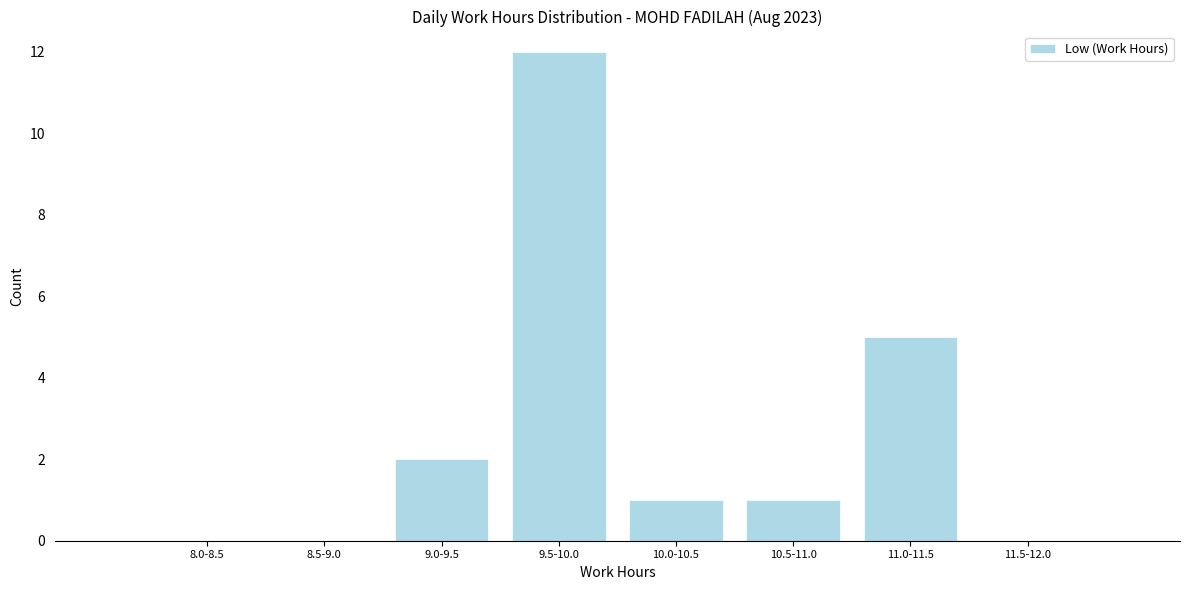

Reading left to right, extract all data points from this chart.

8.0-8.5=0	8.5-9.0=0	9.0-9.5=2	9.5-10.0=12	10.0-10.5=1	10.5-11.0=1	11.0-11.5=5	11.5-12.0=0